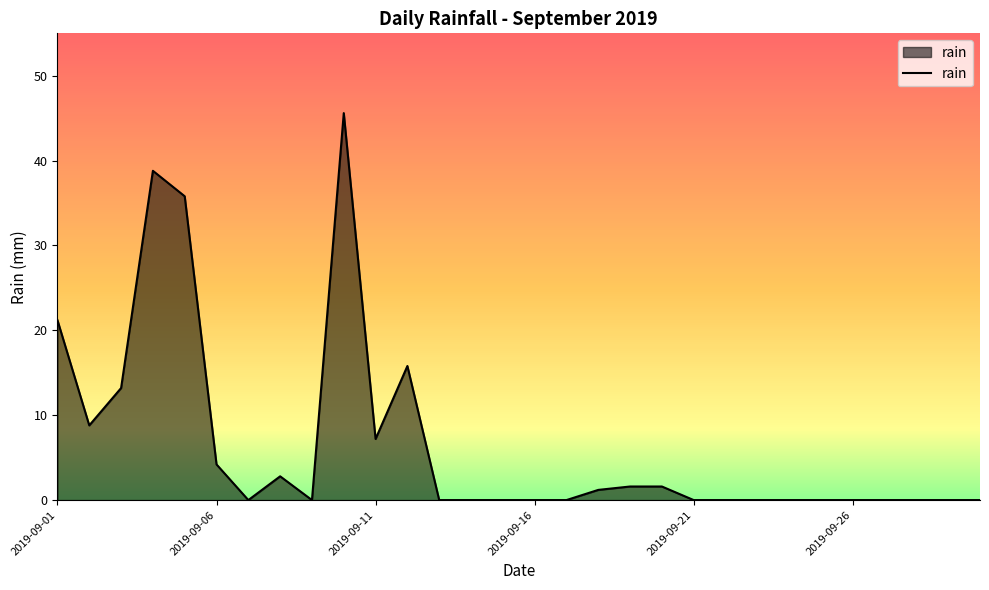

What is the greatest value displayed?

45.6